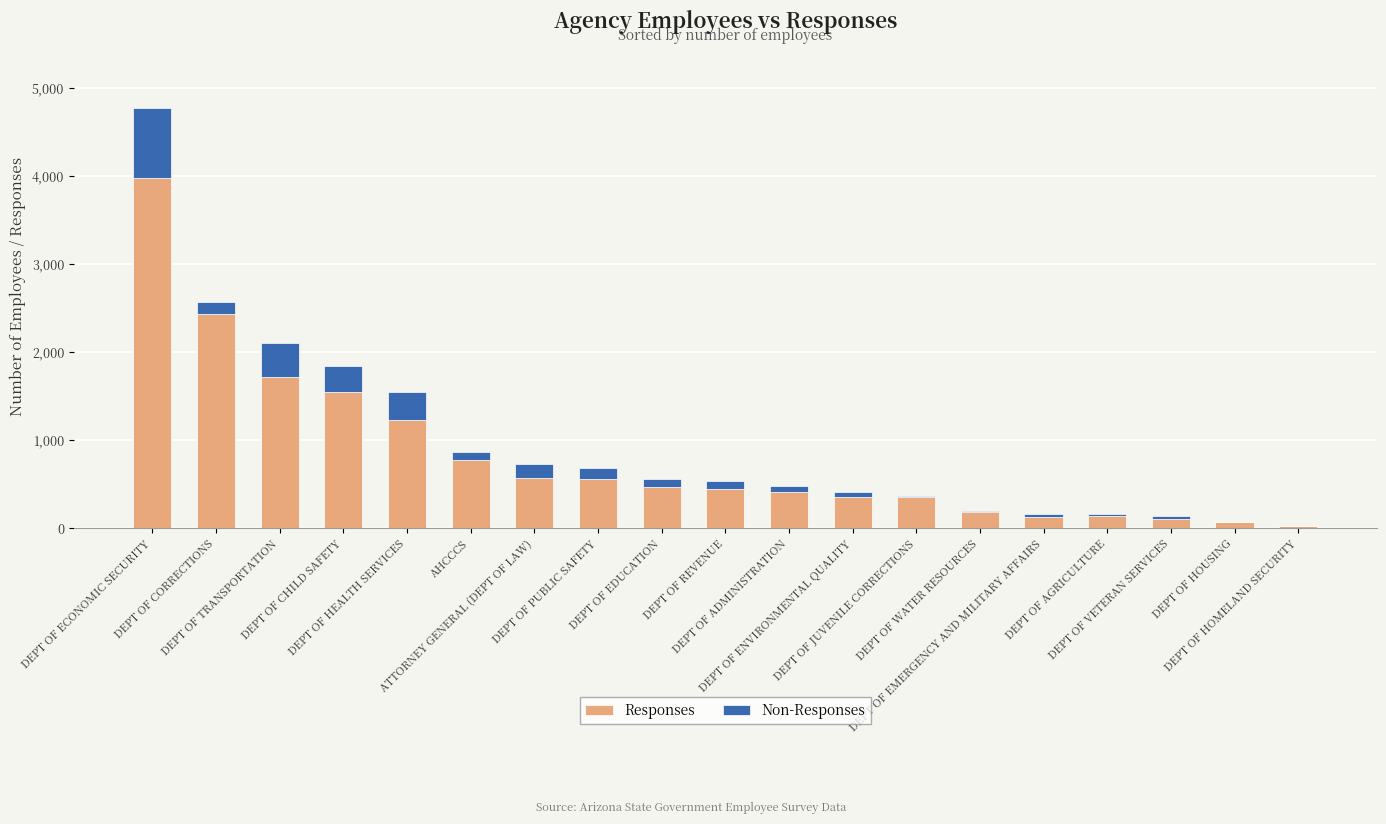

What are all the series names shown in the legend?

Responses, Non-Responses